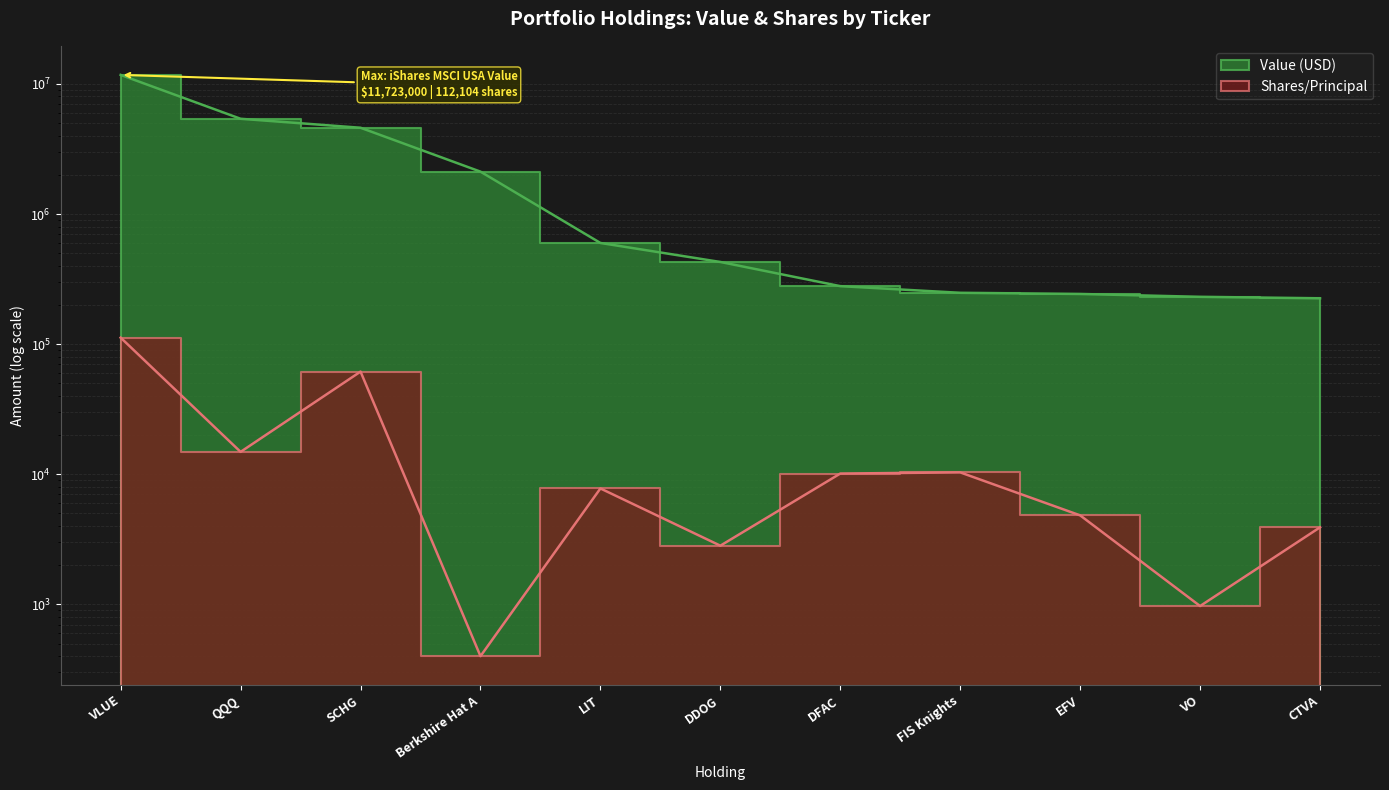

Which series has the largest total across all categories?

Value (USD)